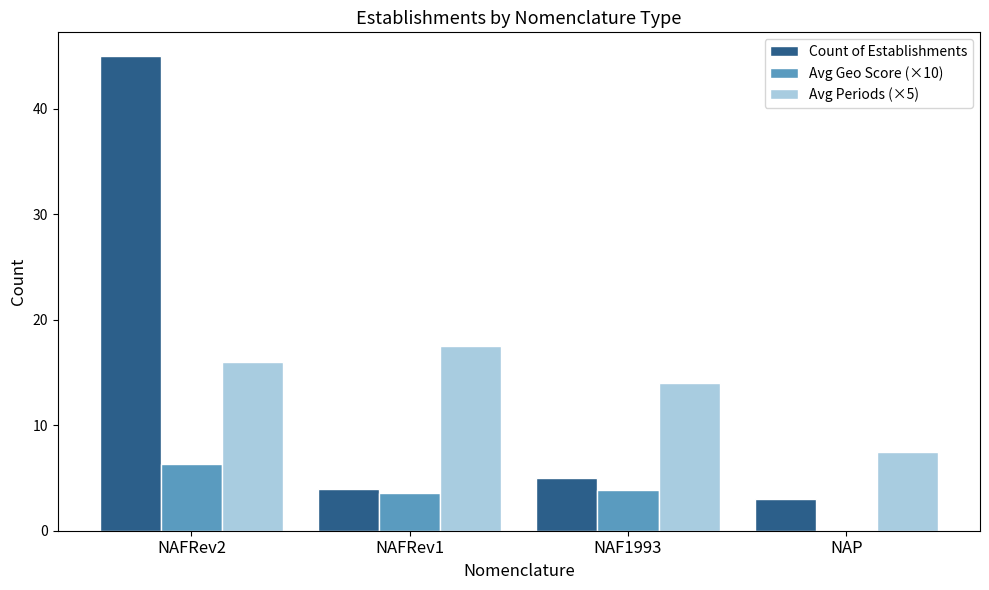

The value of Avg Periods (×5) at NAFRev2 is 9.4. True or false?

False